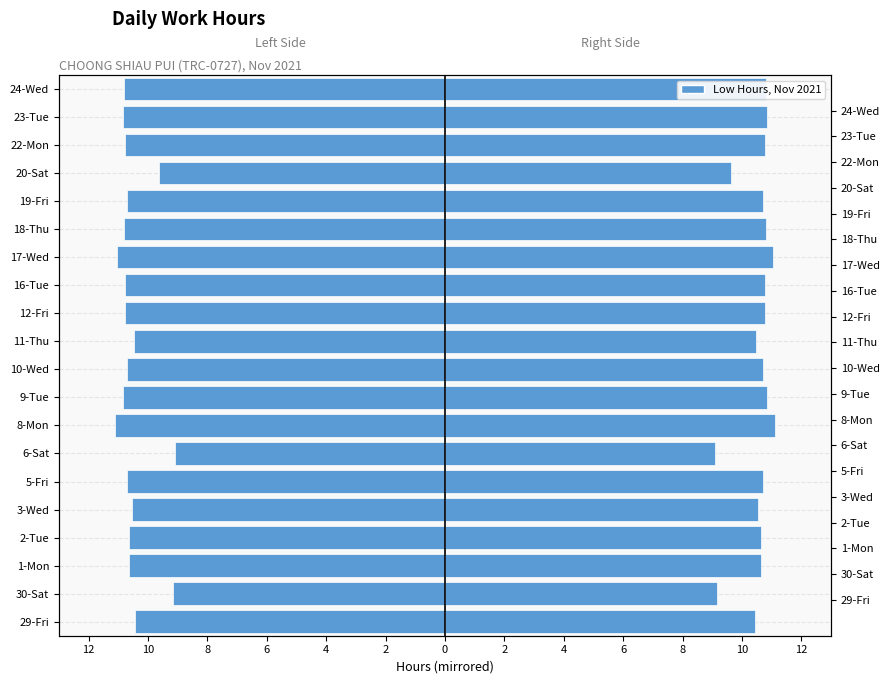

At how many categories does at least one series exceed 4?

20